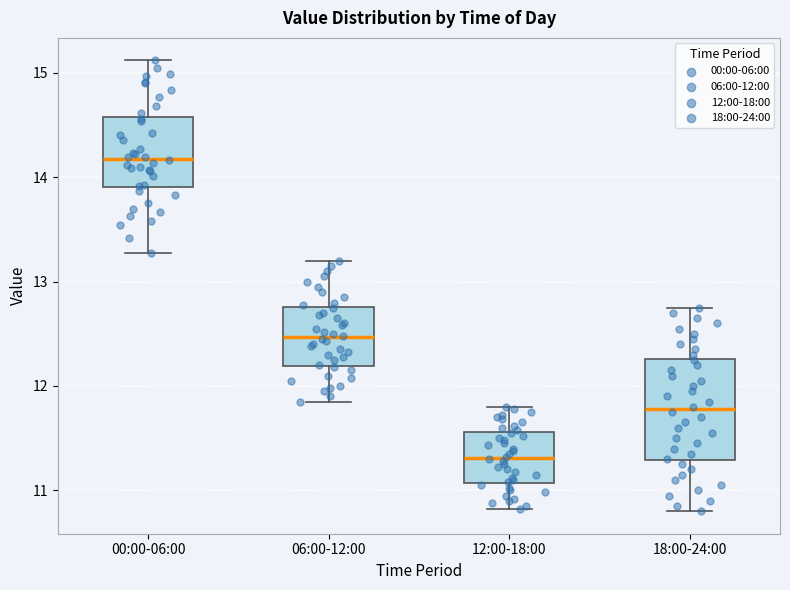

Comparing the boxes themselves (not the whiskers), which one is the tallest?

18:00-24:00